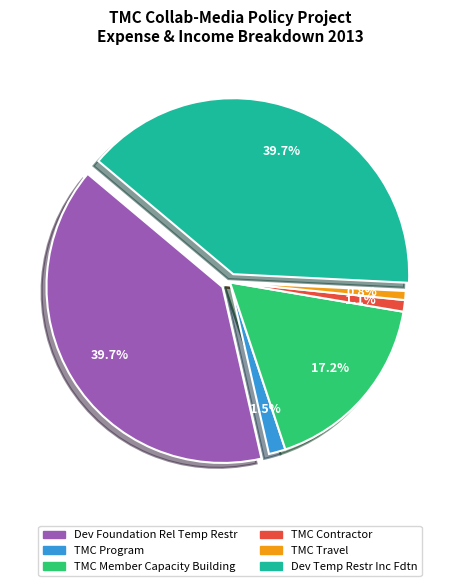

Does TMC Program represent more than half of the total?

No